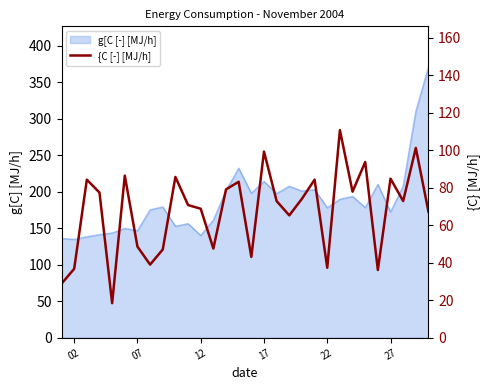

Is it true that the value at 23 is 21.5?

False